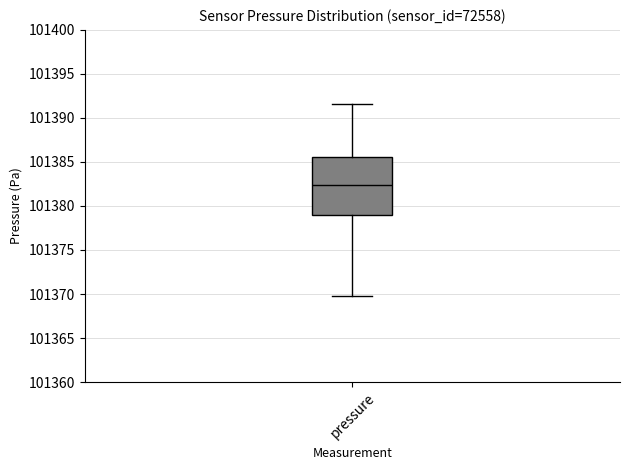

Read this box plot against the y-axis: the position of the median line, the range covered by the box, and the ends of both whiskers. The values are not printed on the chart, so give them approximately, as read against the axis.

median 101382.5, box 101379.0 to 101385.5, whiskers 101370.0 to 101391.5